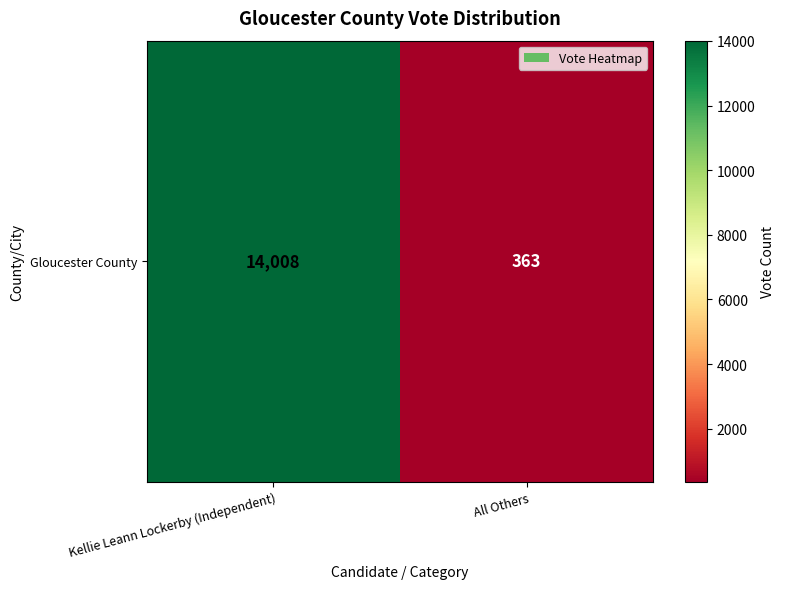

What is the change in value from Kellie Leann Lockerby (Independent) to All Others?

-13645